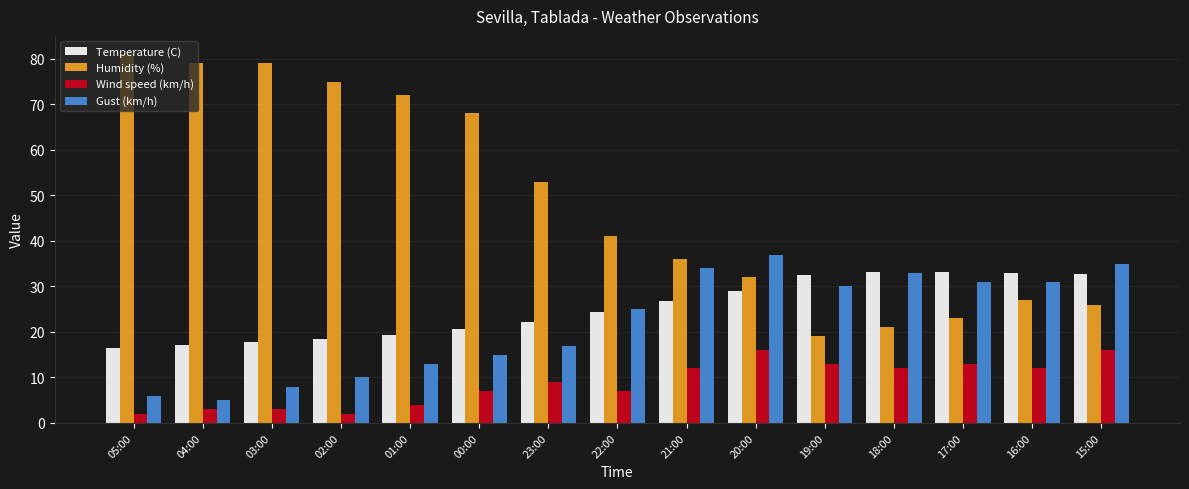

What is the smallest value displayed?

2.0